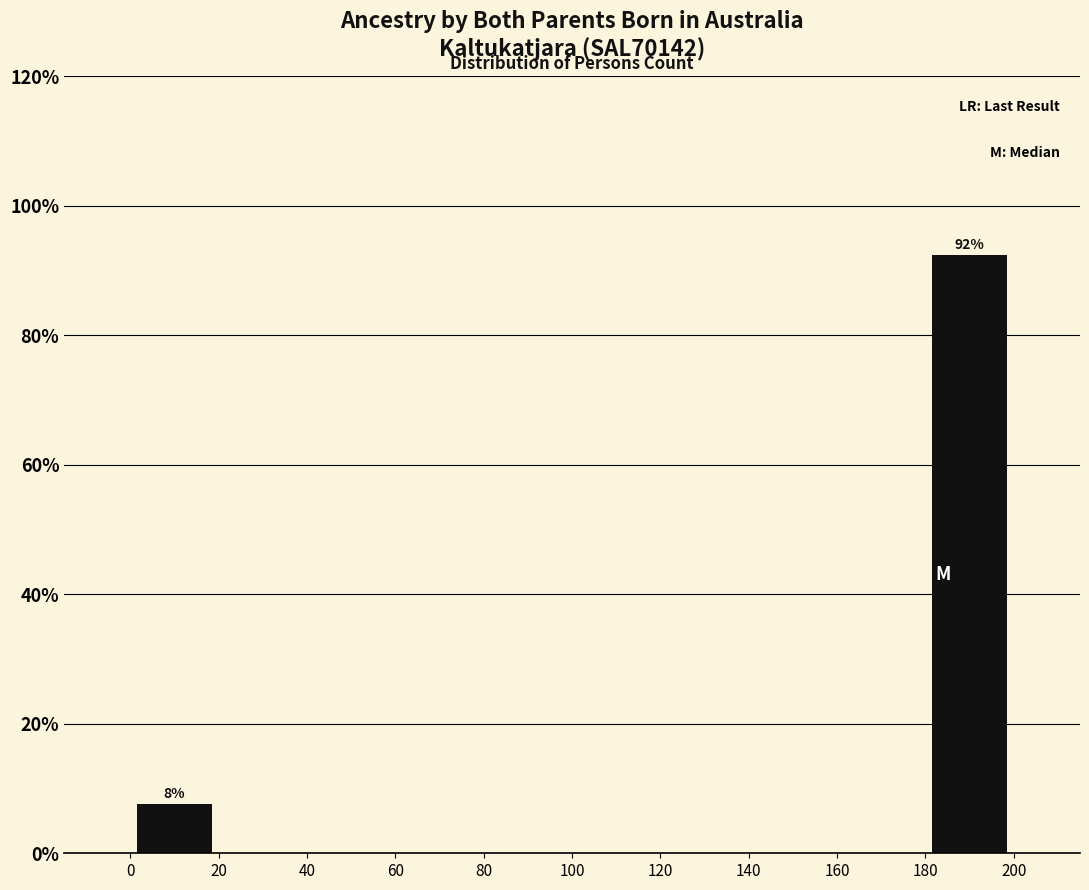

Over which range of the x-axis is the bar tallest?

180 to 200